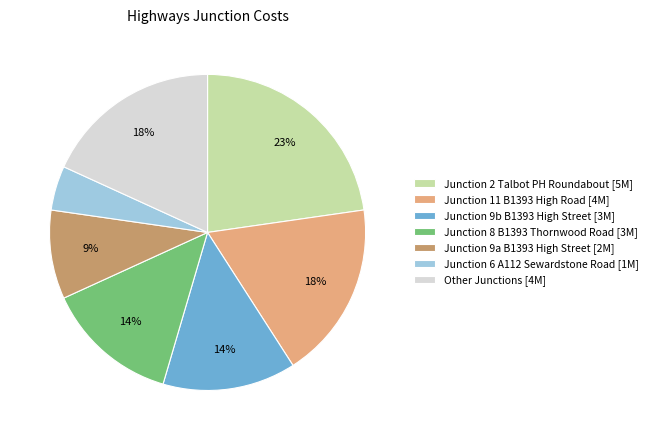

Is there a majority slice in this chart?

No